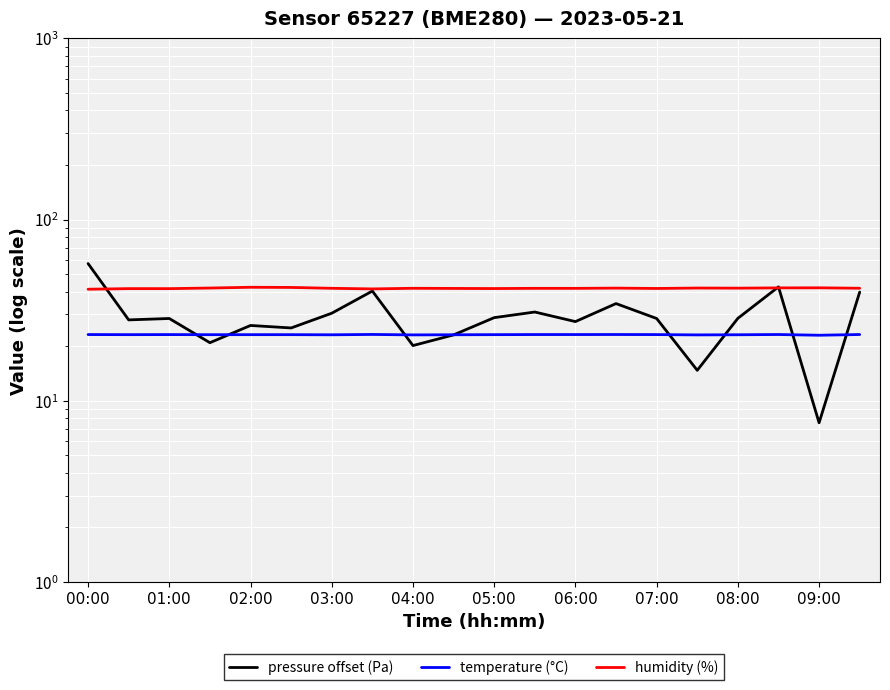

Which series has the largest total across all categories?

humidity (%)